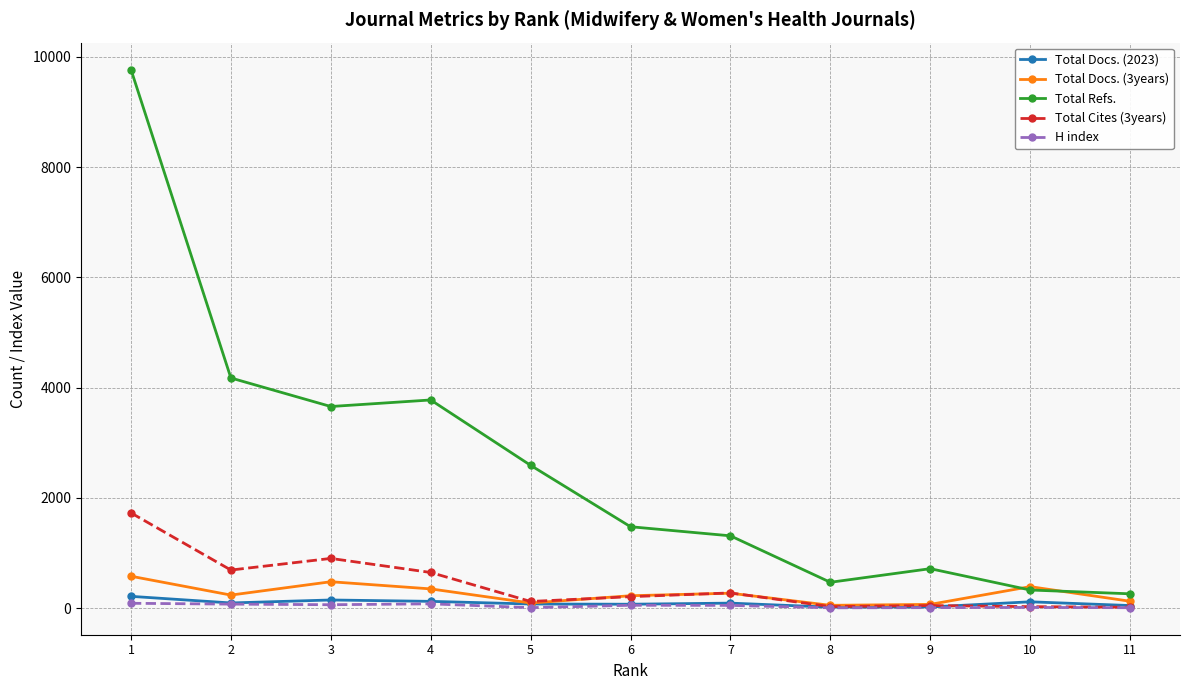

True or false: Total Docs. (2023) and Total Refs. intersect in this chart.

False